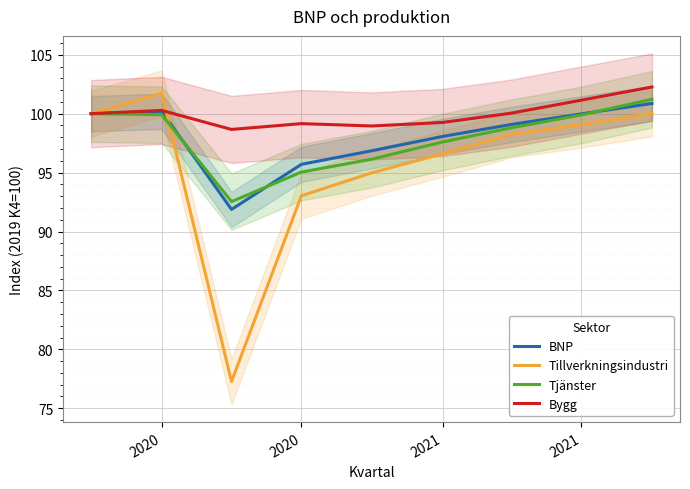

What is the smallest value displayed?

77.3